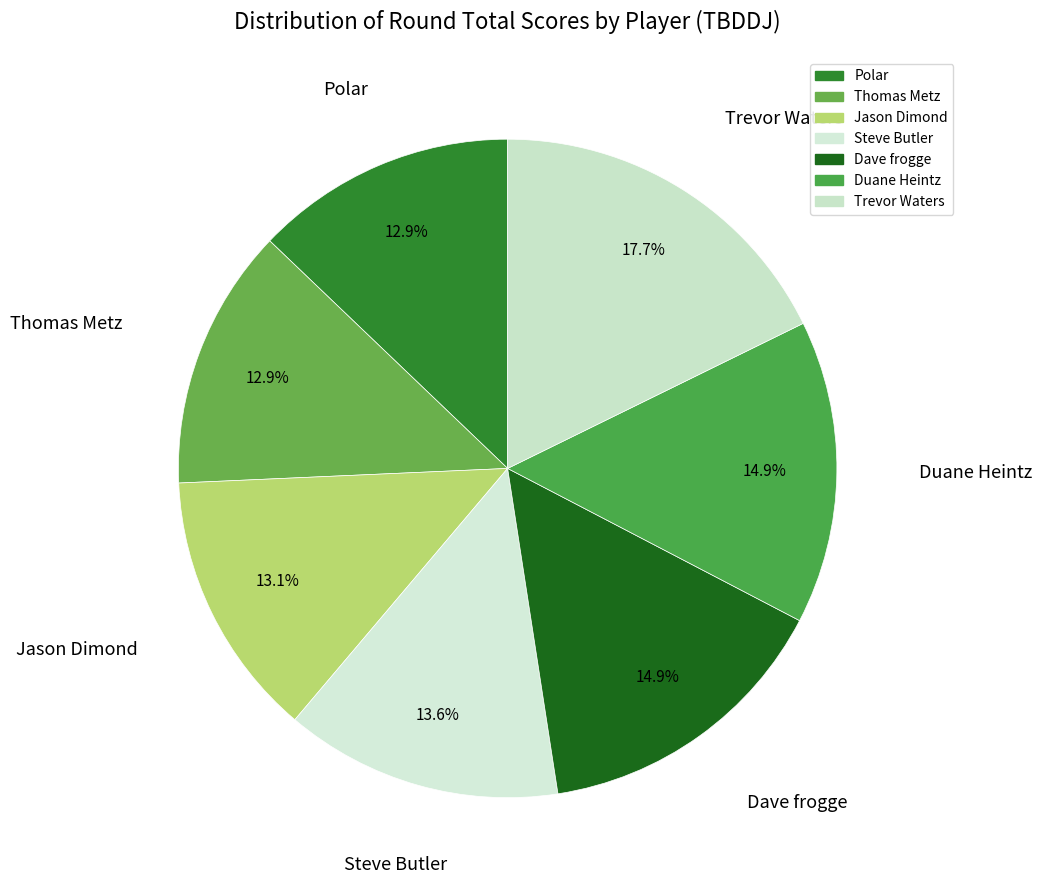

What percentage is the Thomas Metz slice, to the nearest percent?

13%